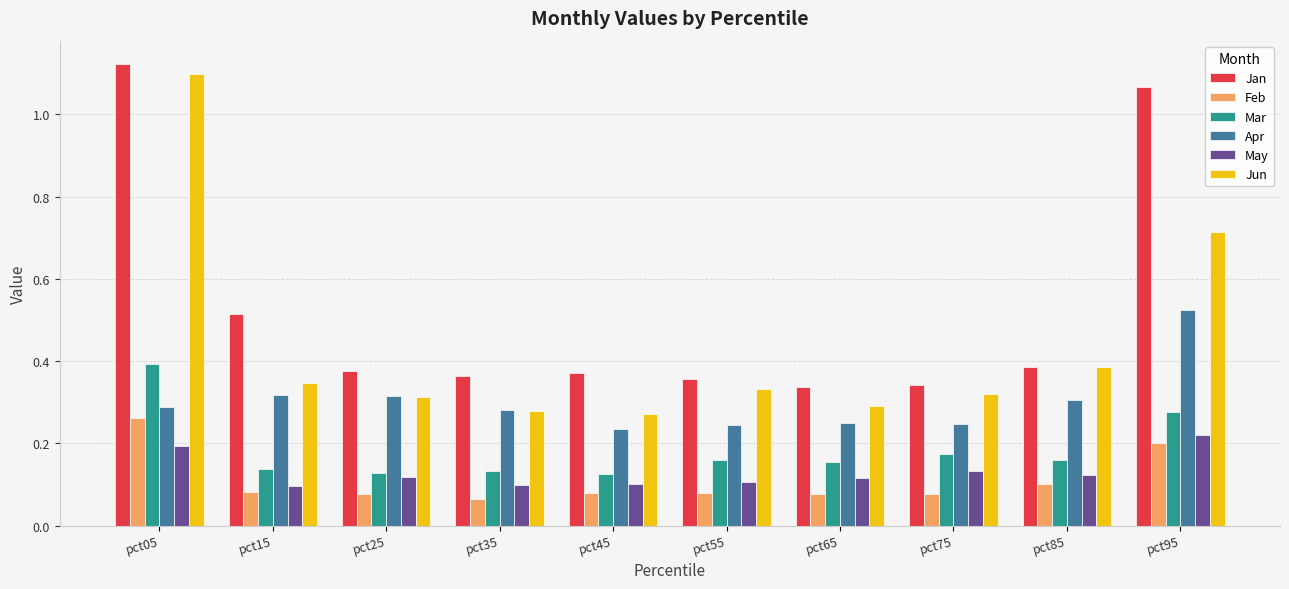

Count the number of data series in this chart.

6